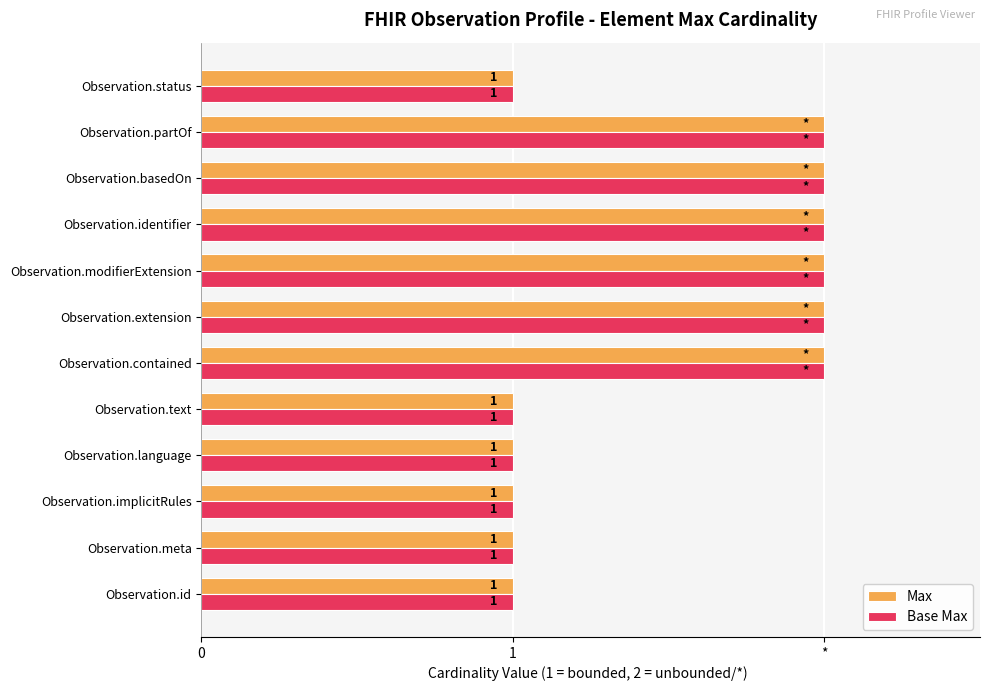

Which series has the largest total across all categories?

Max